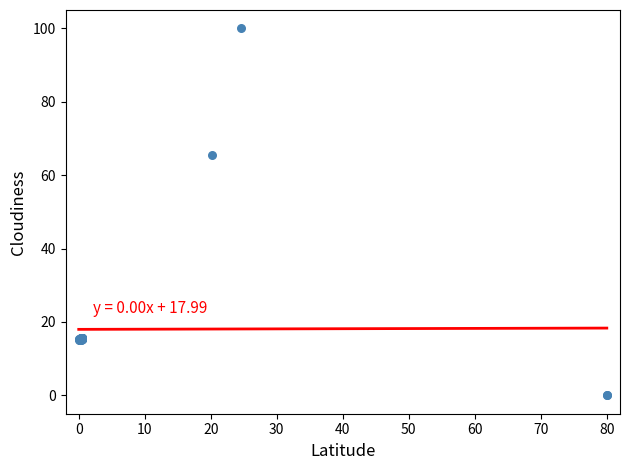

What Y value in the scatter plot is closest to 50?

65.6